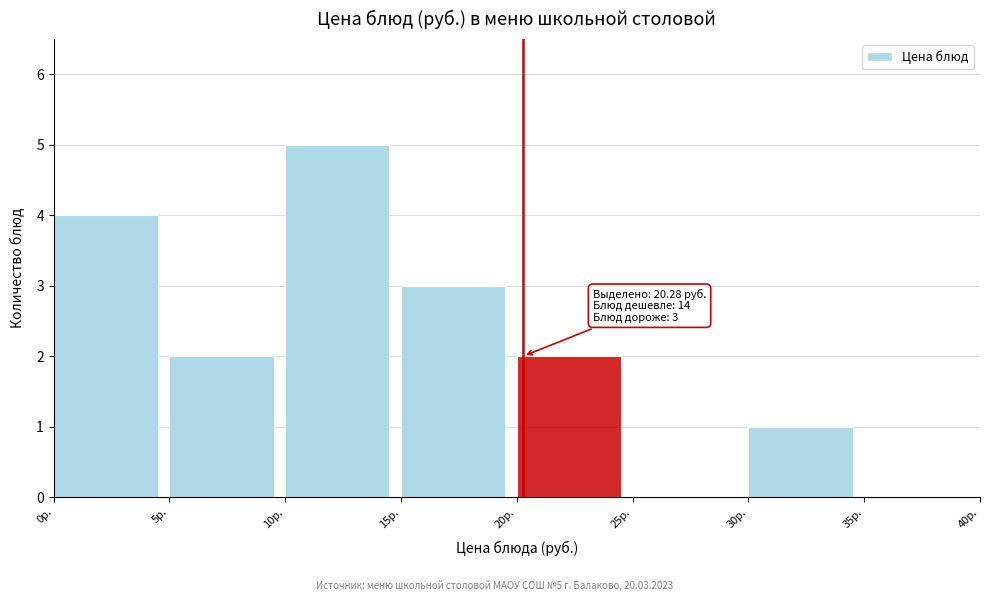

Over which range of the x-axis is the bar tallest?

10 to 15